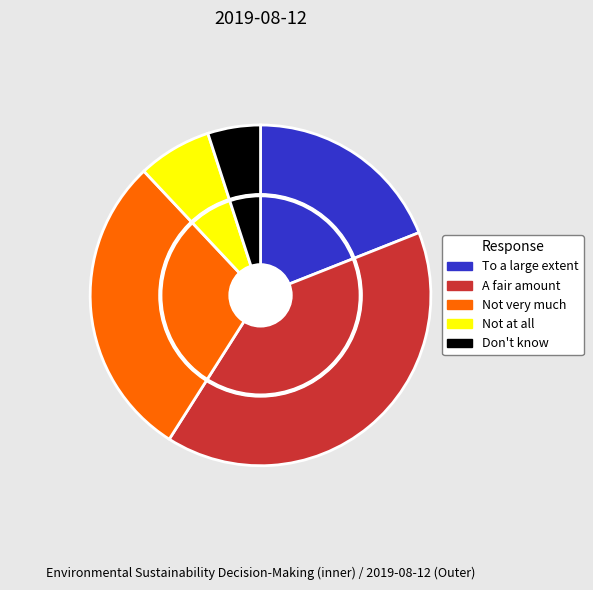

Is it true that A fair amount is 27% of the pie?

False